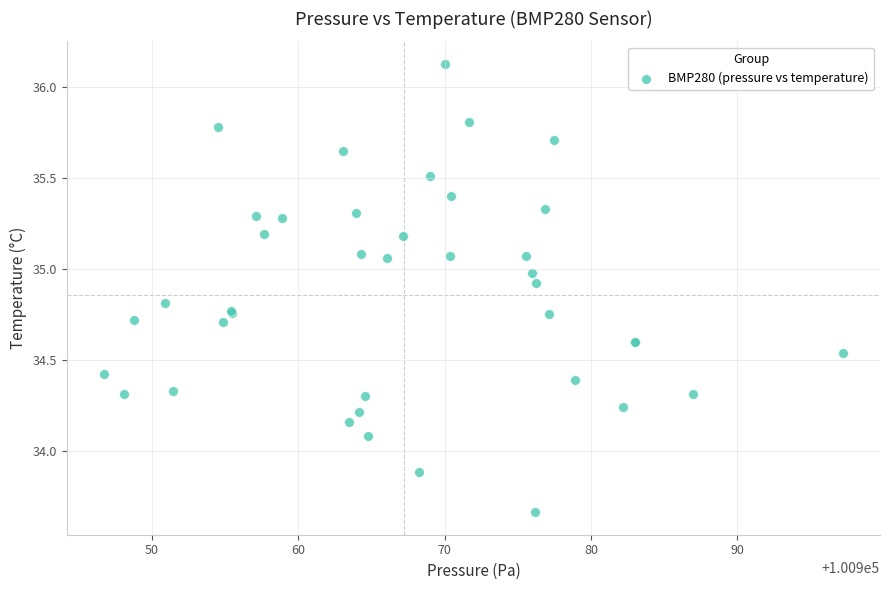

What Y value in the scatter plot is closest to 34?

34.1